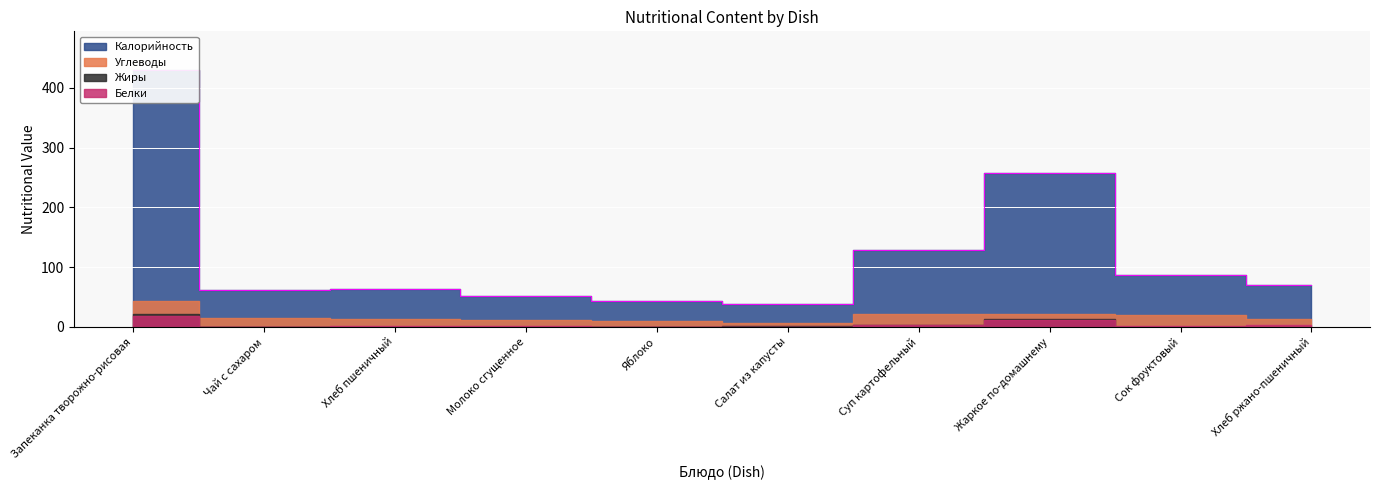

What position from the left is Молоко сгущенное?

4